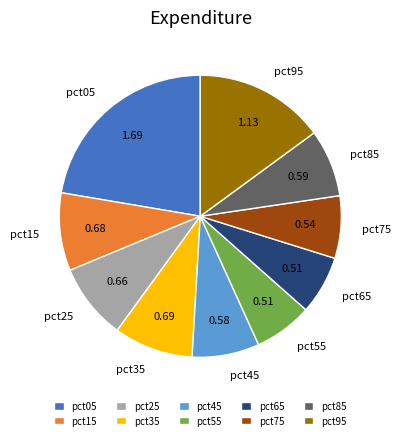

Which has a higher value, pct75 or pct25?

pct25